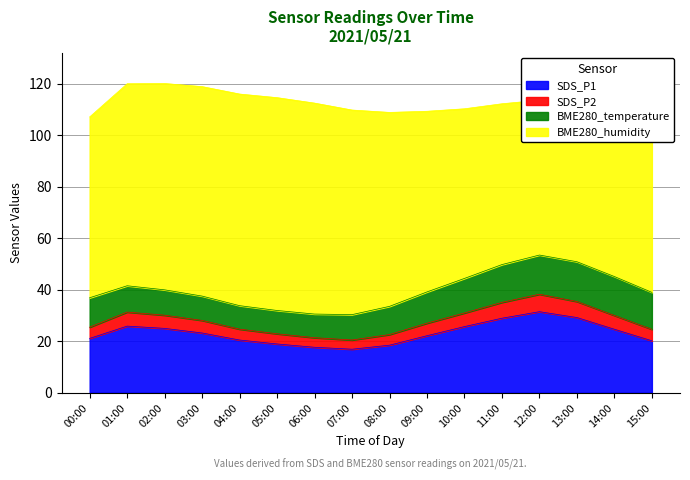

The value of SDS_P2 at 00:00 is 25.4. True or false?

True